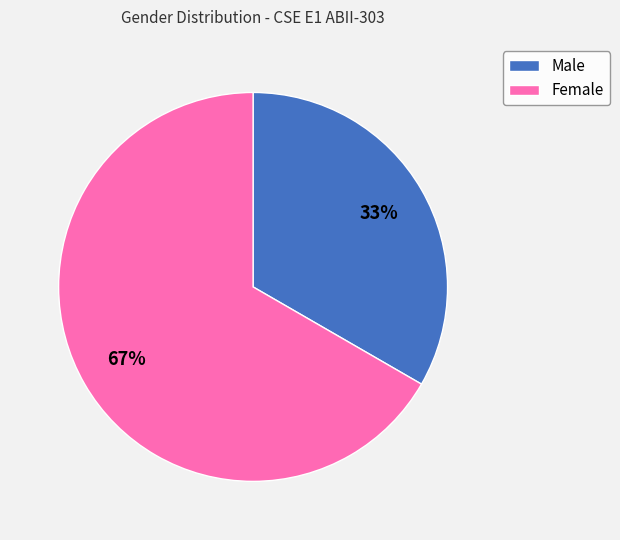

What is the majority slice?

Female